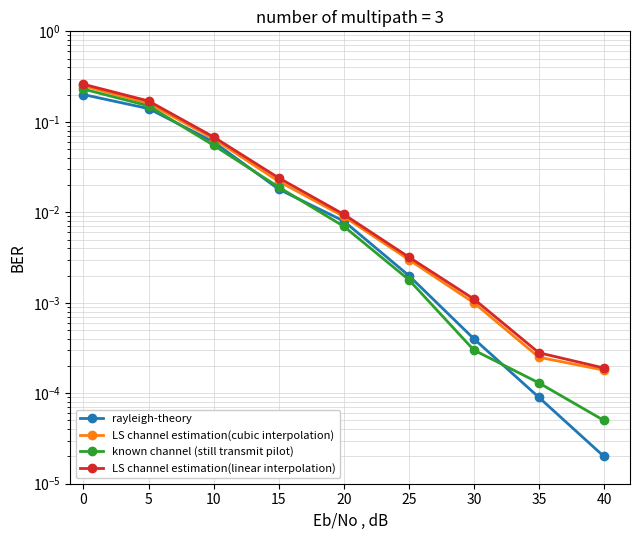

Which category has the lowest value in the LS channel estimation(linear interpolation) series?

40